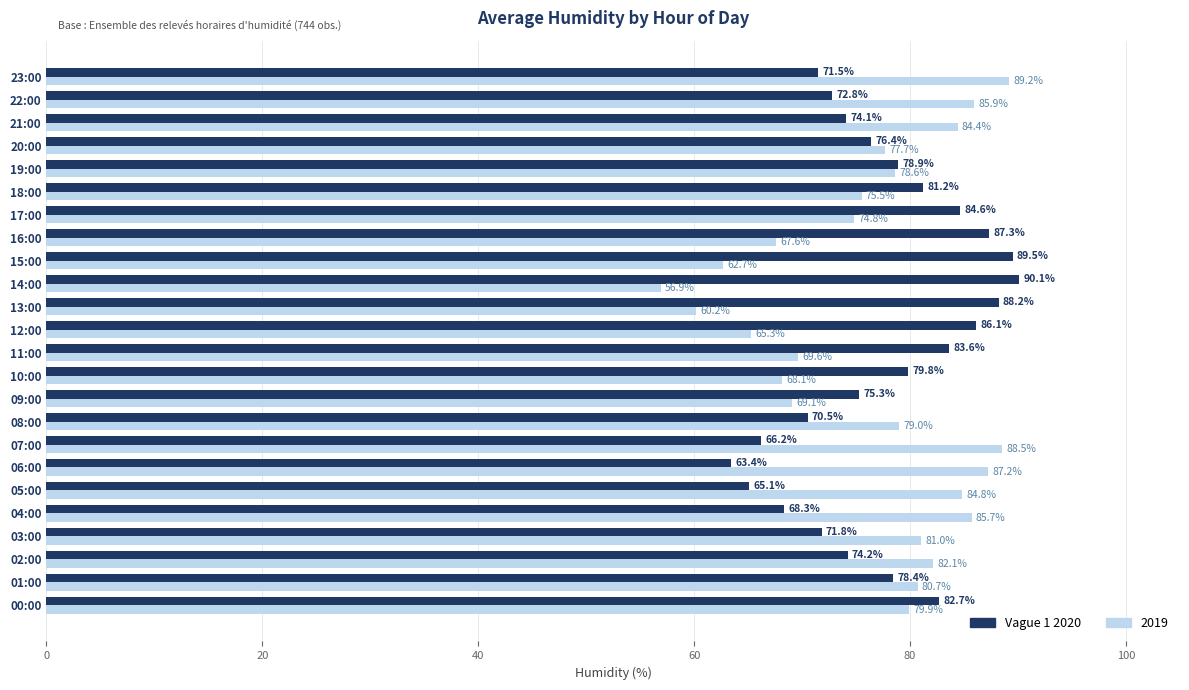

What is the sum of all 2019 values?

1834.5